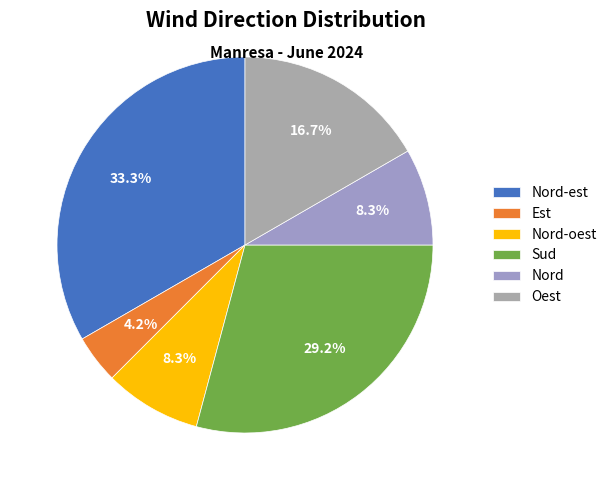

Which slice is the largest?

Nord-est